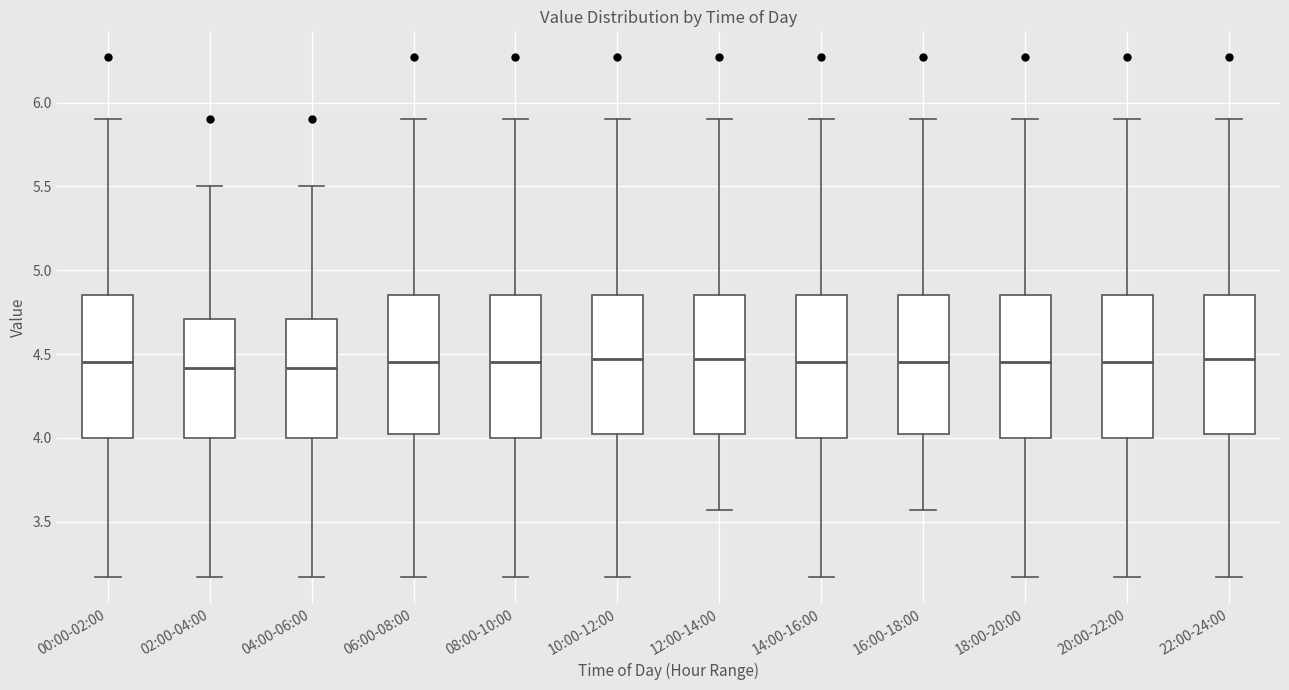

Reading left to right, read every box against the y-axis: the position of its median line, the range the box covers, and the ends of its whiskers. The values are not printed on the chart, so give them approximately, as read against the axis.

00:00-02:00: median 4.45, box 4.00 to 4.85, whiskers 3.15 to 5.90
02:00-04:00: median 4.40, box 4.00 to 4.70, whiskers 3.15 to 5.50
04:00-06:00: median 4.40, box 4.00 to 4.70, whiskers 3.15 to 5.50
06:00-08:00: median 4.45, box 4.00 to 4.85, whiskers 3.15 to 5.90
08:00-10:00: median 4.45, box 4.00 to 4.85, whiskers 3.15 to 5.90
10:00-12:00: median 4.45, box 4.00 to 4.85, whiskers 3.15 to 5.90
12:00-14:00: median 4.45, box 4.00 to 4.85, whiskers 3.55 to 5.90
14:00-16:00: median 4.45, box 4.00 to 4.85, whiskers 3.15 to 5.90
16:00-18:00: median 4.45, box 4.00 to 4.85, whiskers 3.55 to 5.90
18:00-20:00: median 4.45, box 4.00 to 4.85, whiskers 3.15 to 5.90
20:00-22:00: median 4.45, box 4.00 to 4.85, whiskers 3.15 to 5.90
22:00-24:00: median 4.45, box 4.00 to 4.85, whiskers 3.15 to 5.90